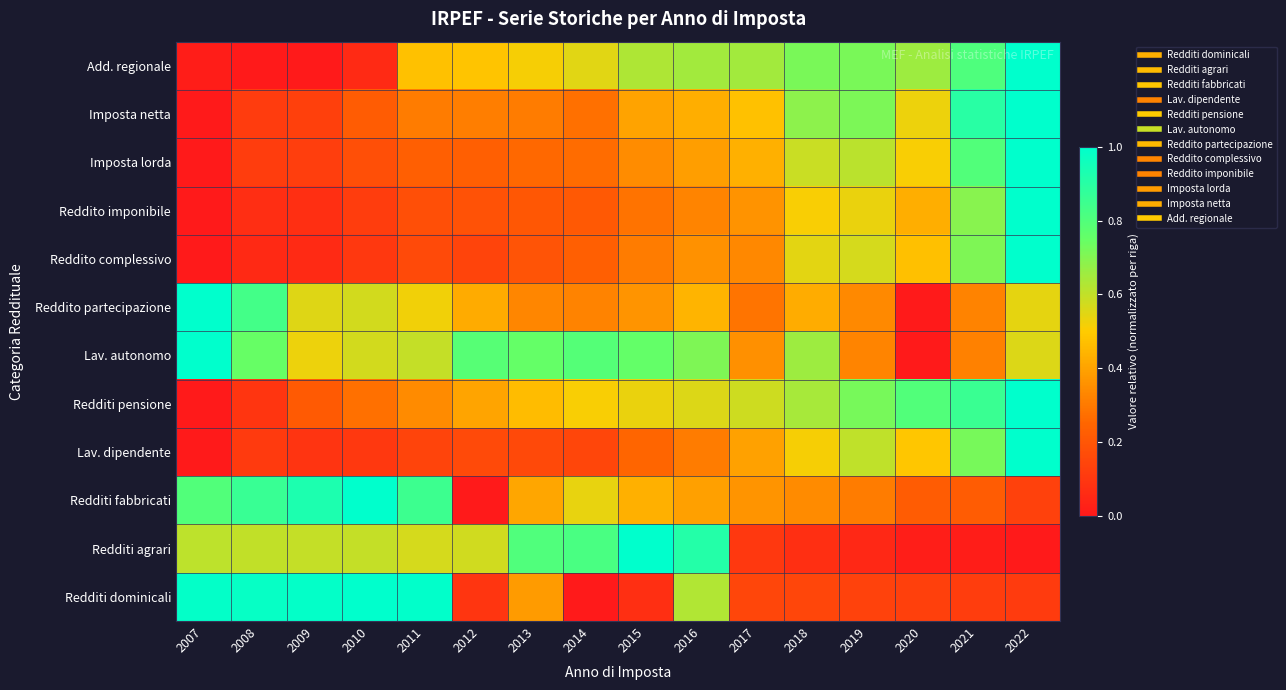

What is the spread (max minus min) of values at 2013?

0.6